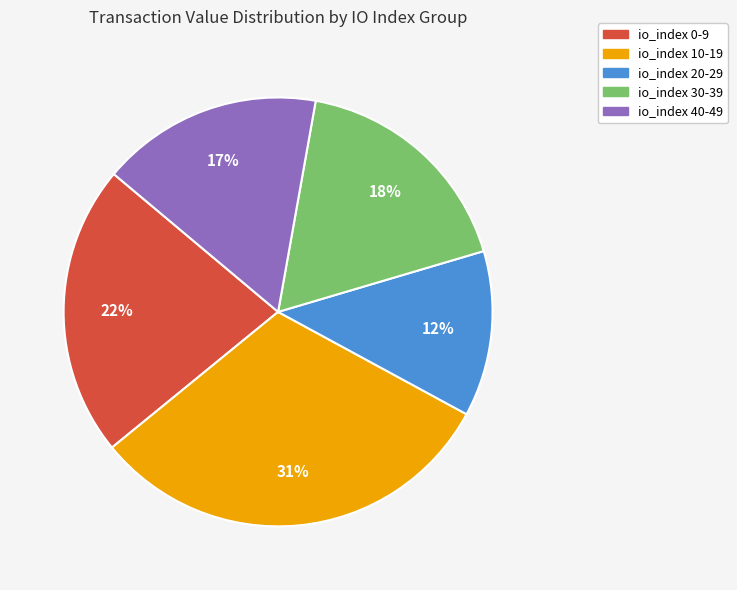

True or false: io_index 10-19 accounts for 1% of the total.

False